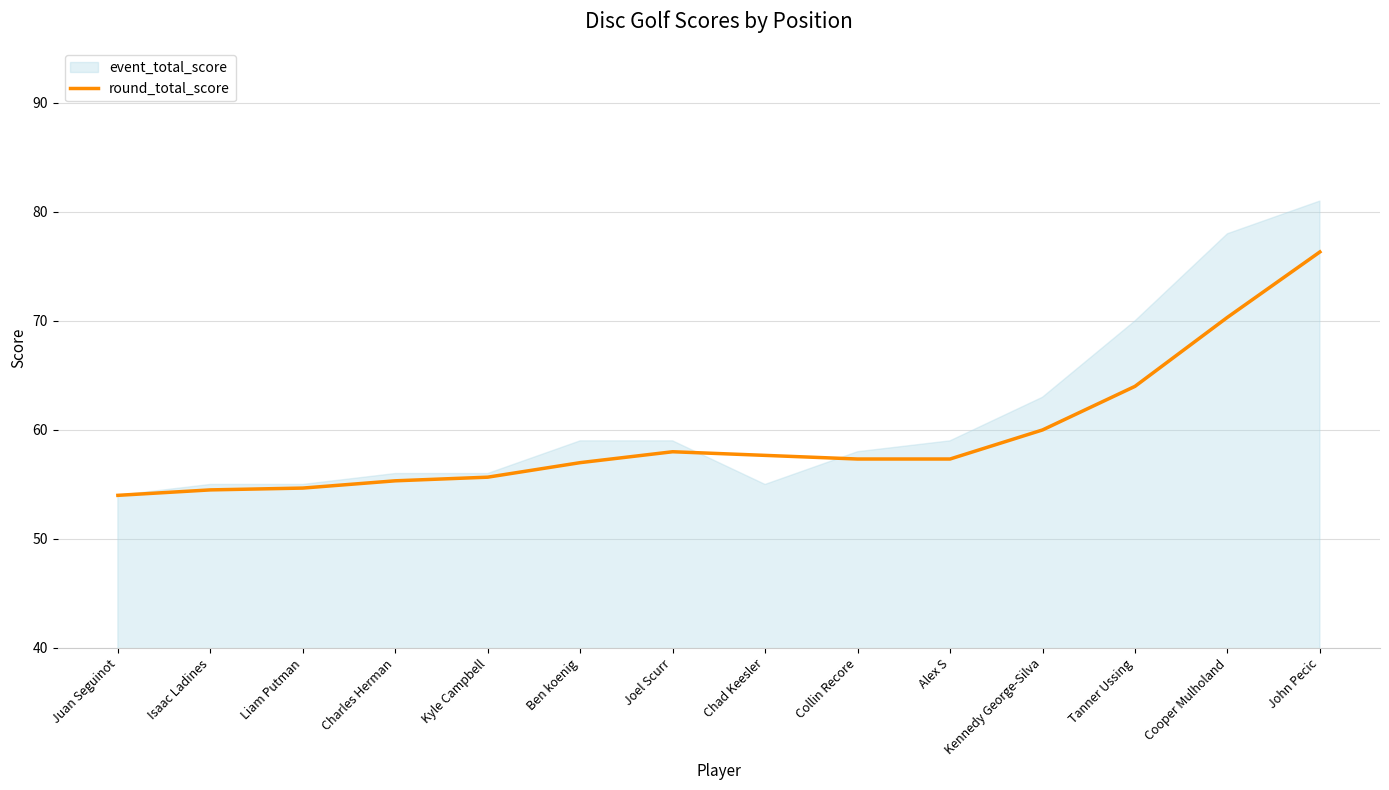

True or false: round_total_score has a value of 64.0 at Tanner Ussing.

True